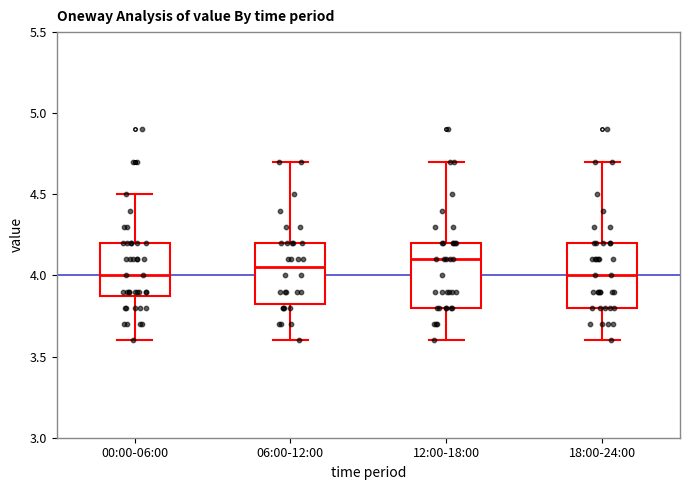

Reading left to right, read every box against the y-axis: the position of its median line, the range the box covers, and the ends of its whiskers. The values are not printed on the chart, so give them approximately, as read against the axis.

00:00-06:00: median 4.00, box 3.90 to 4.20, whiskers 3.60 to 4.50
06:00-12:00: median 4.05, box 3.85 to 4.20, whiskers 3.60 to 4.70
12:00-18:00: median 4.10, box 3.80 to 4.20, whiskers 3.60 to 4.70
18:00-24:00: median 4.00, box 3.80 to 4.20, whiskers 3.60 to 4.70